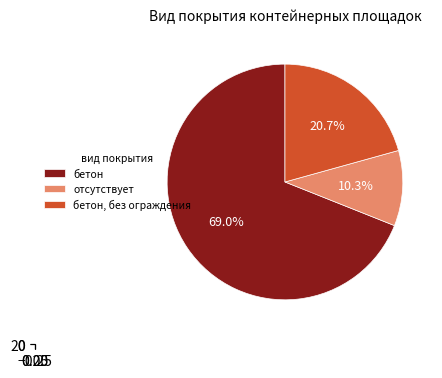

Count the number of slices in the pie.

3